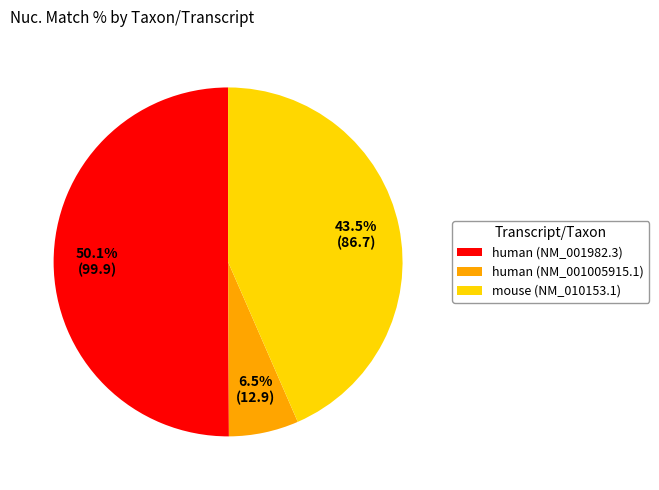

Which category has the biggest portion of the pie?

human (NM_001982.3)